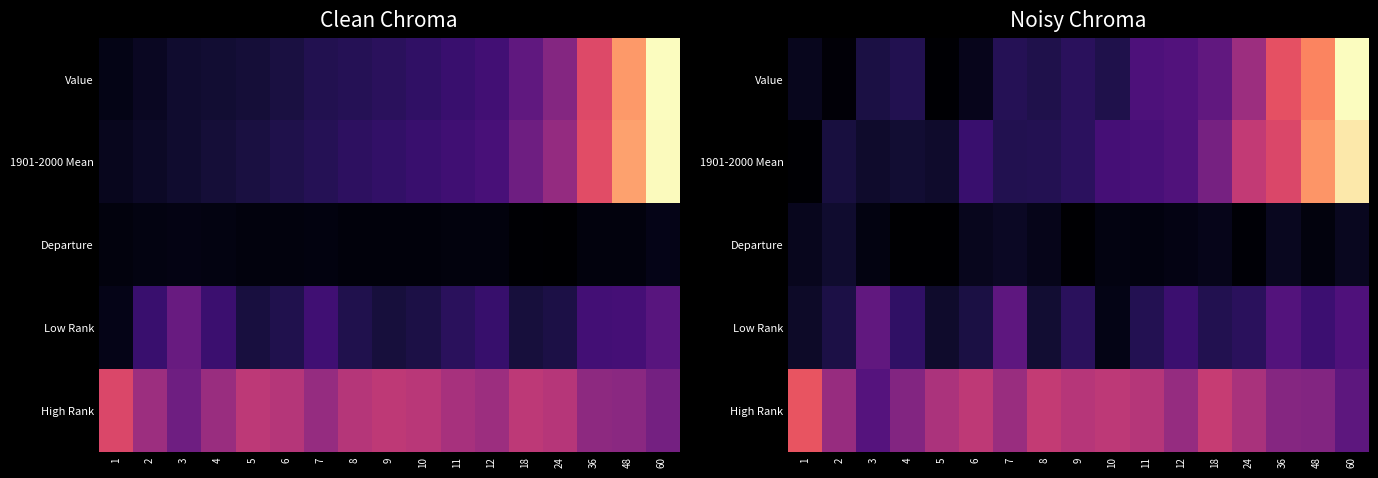

What is the spread (max minus min) of values at 60?

0.9